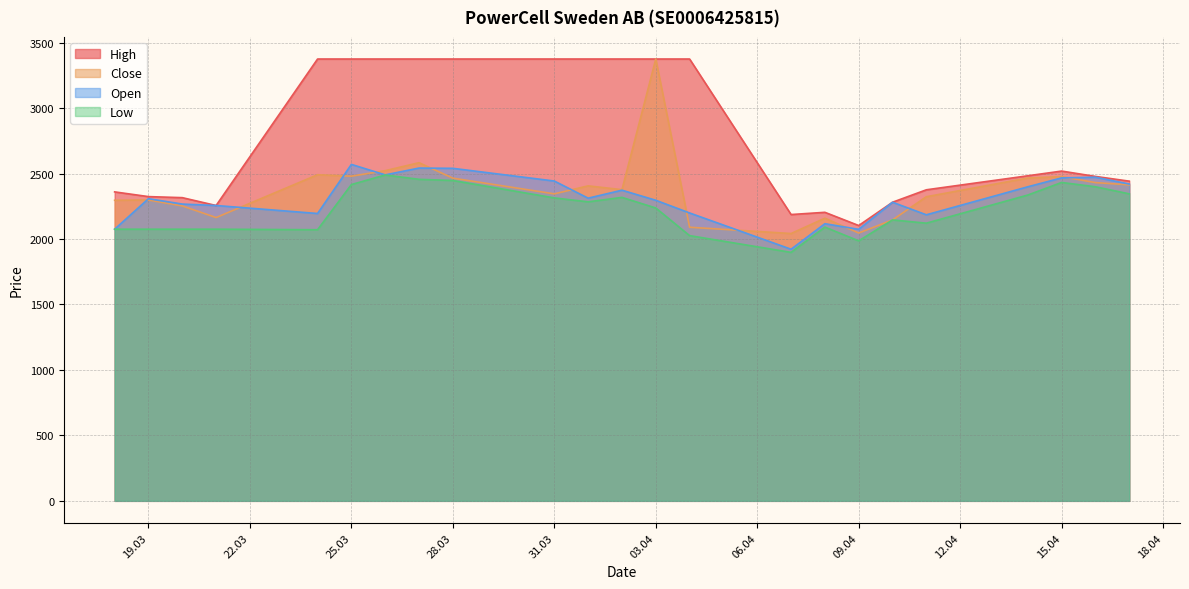

What is the value of the Low point at the 6th from the left?

2416